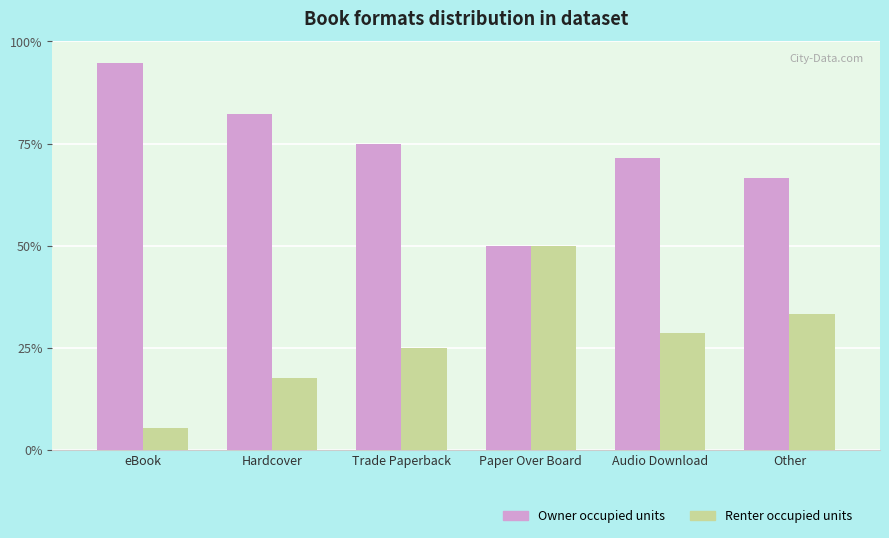

What is the smallest value displayed?

5.3